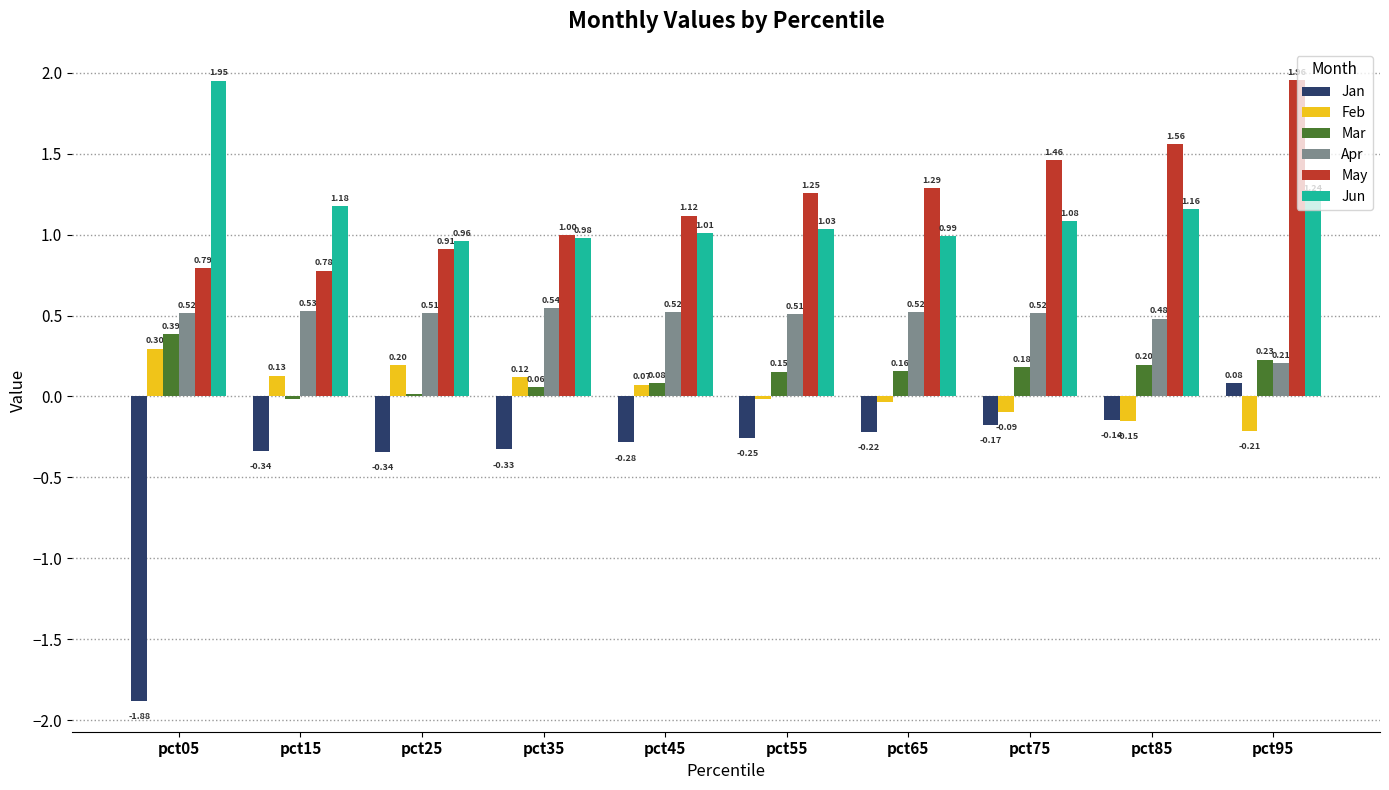

How many bars are there in each group?

6